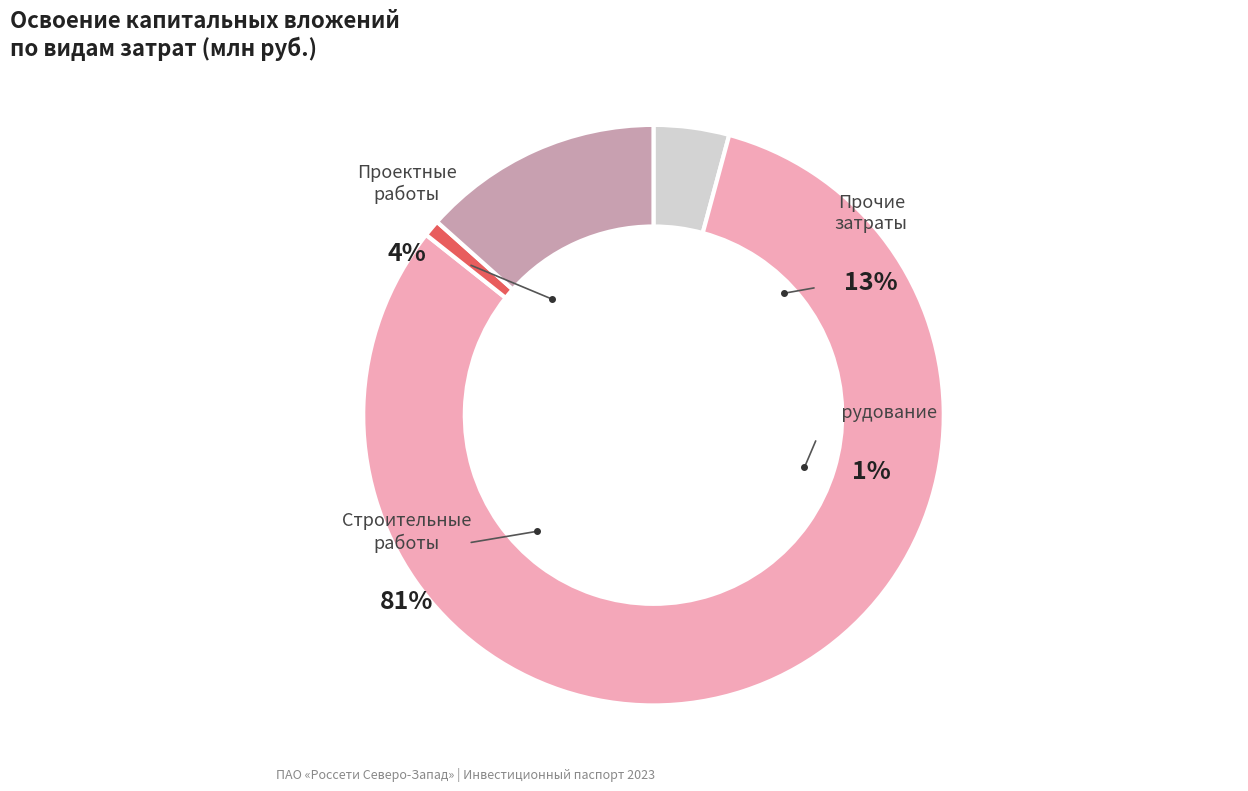

Combined, do проектно-изыскательские работы and оборудование account for over 50%?

No